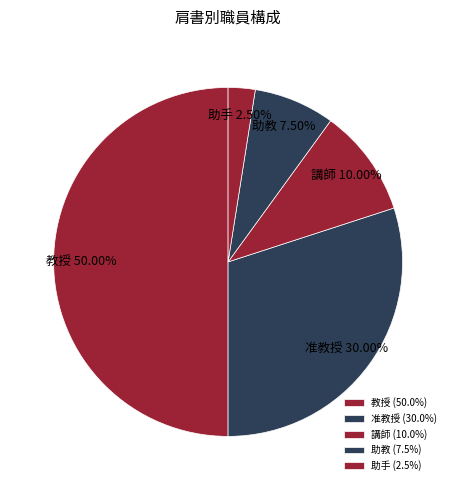

Between 教授 and 准教授, which is larger?

教授